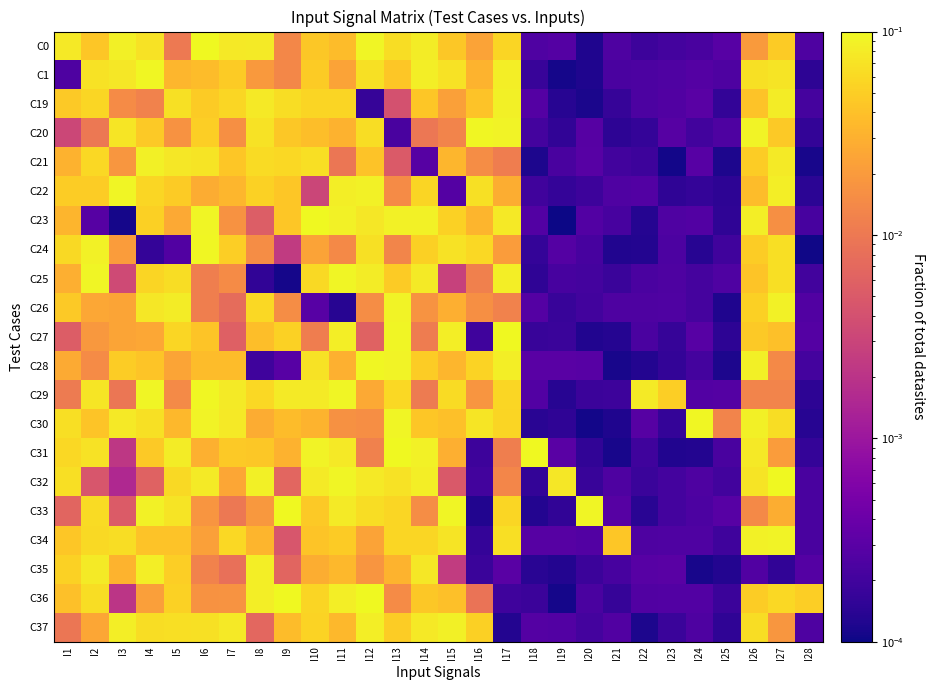

What is the total value across all series at I24?

0.1